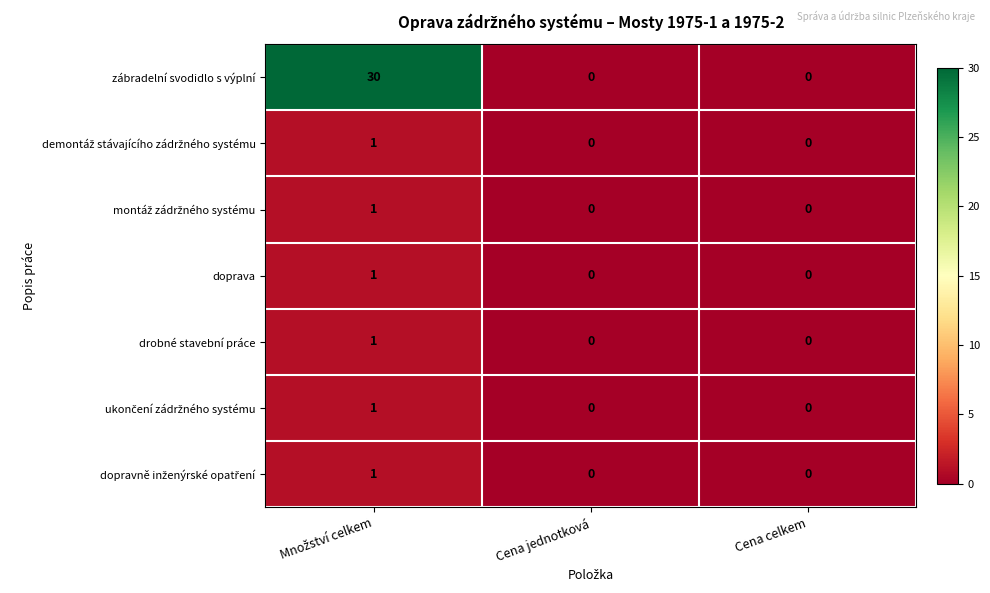

Which series has the widest spread of values?

zábradelní svodidlo s výplní